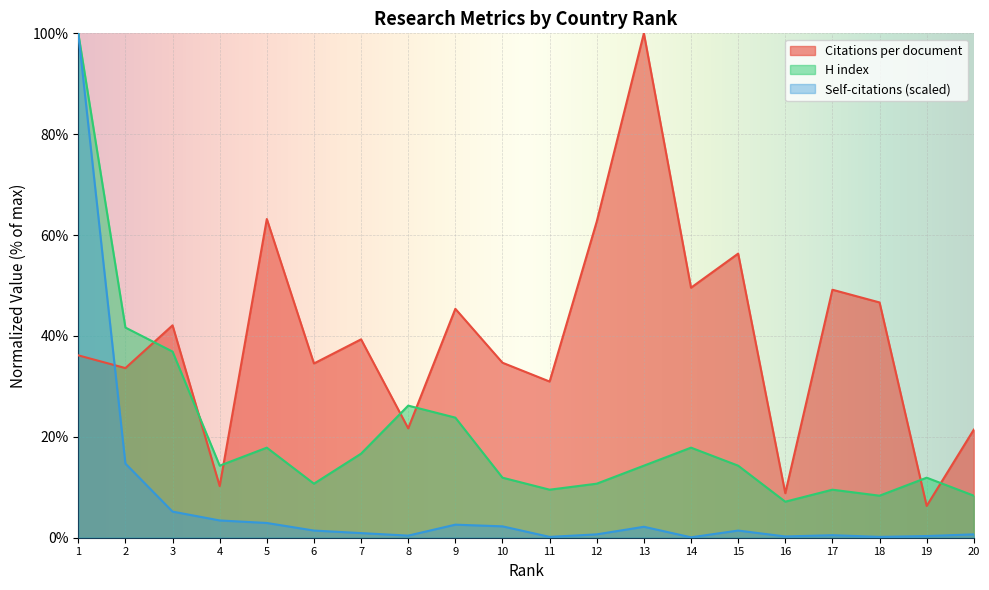

Reading left to right, what are all the values shown in this chart?

Citations per document: 1=36.2	2=33.6	3=42.1	4=10.2	5=63.2	6=34.5	7=39.3	8=21.7	9=45.4	10=34.7	11=31.0	12=62.7	13=100.0	14=49.6	15=56.3	16=8.8	17=49.2	18=46.6	19=6.3	20=21.4
H index: 1=100.0	2=41.7	3=36.9	4=14.3	5=17.9	6=10.7	7=16.7	8=26.2	9=23.8	10=11.9	11=9.5	12=10.7	13=14.3	14=17.9	15=14.3	16=7.1	17=9.5	18=8.3	19=11.9	20=8.3
Self-citations (scaled): 1=100.0	2=14.7	3=5.2	4=3.4	5=2.9	6=1.4	7=0.9	8=0.4	9=2.6	10=2.3	11=0.2	12=0.7	13=2.2	14=0.1	15=1.4	16=0.3	17=0.5	18=0.2	19=0.3	20=0.7